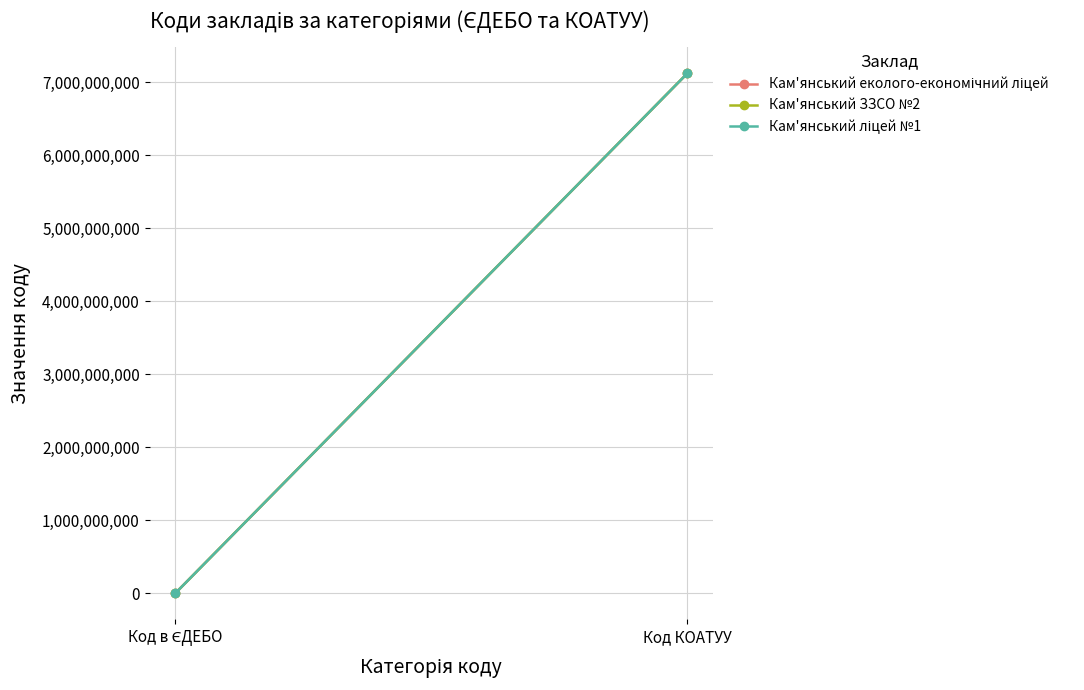

How many data points in Кам'янський еколого-економічний ліцей are less than 7121810100?

1